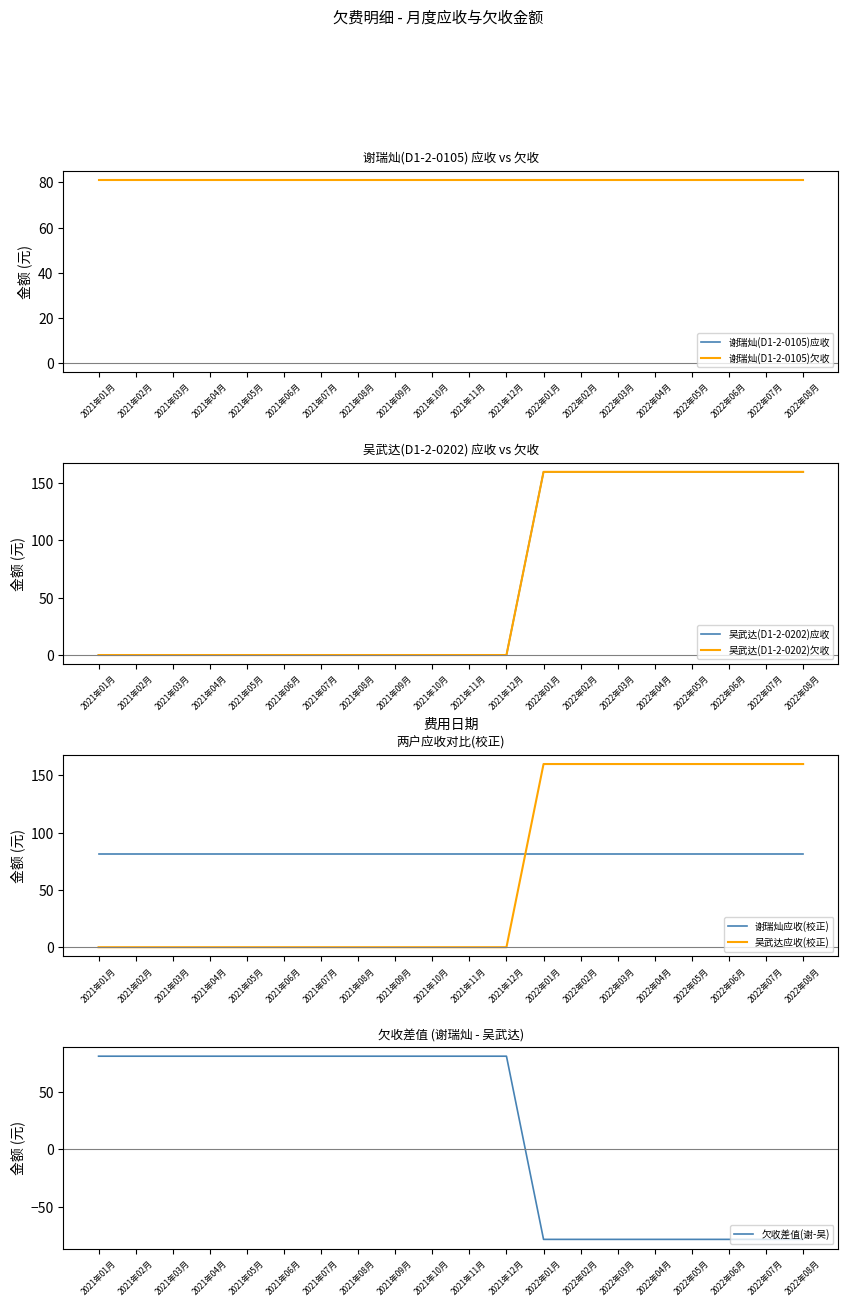

True or false: 吴武达(D1-2-0202)欠收 and 吴武达(D1-2-0202)应收 intersect in this chart.

False